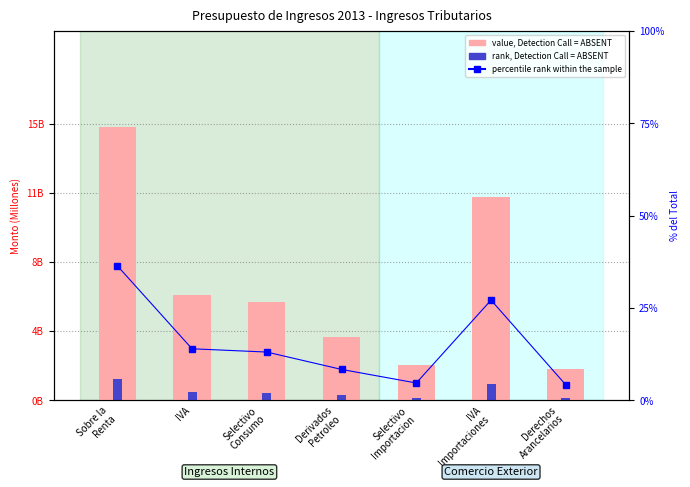

Which has a higher value, Selectivo
Consumo or Sobre la
Renta?

Sobre la
Renta